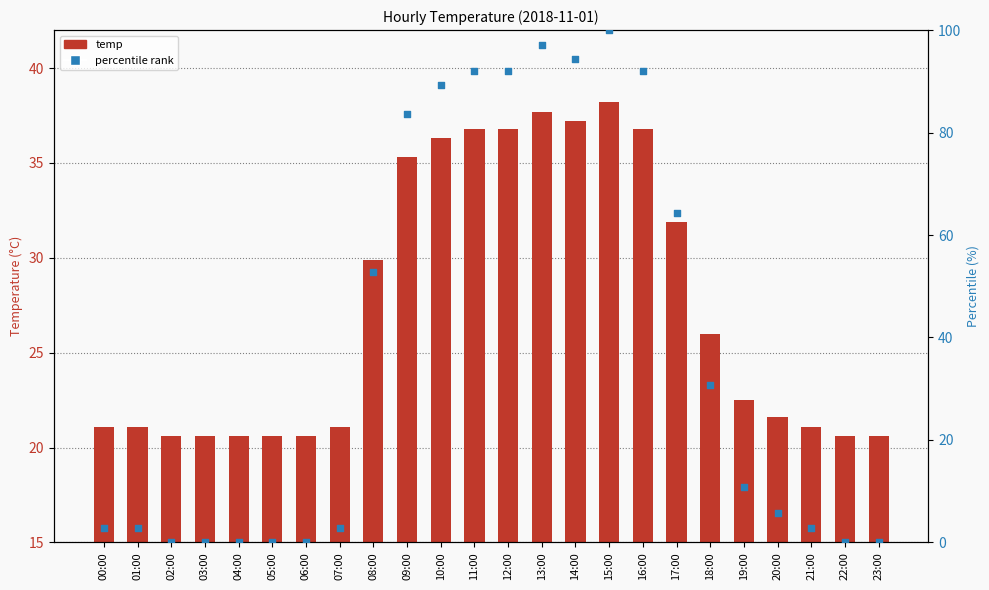

Which series has the largest total across all categories?

percentile rank